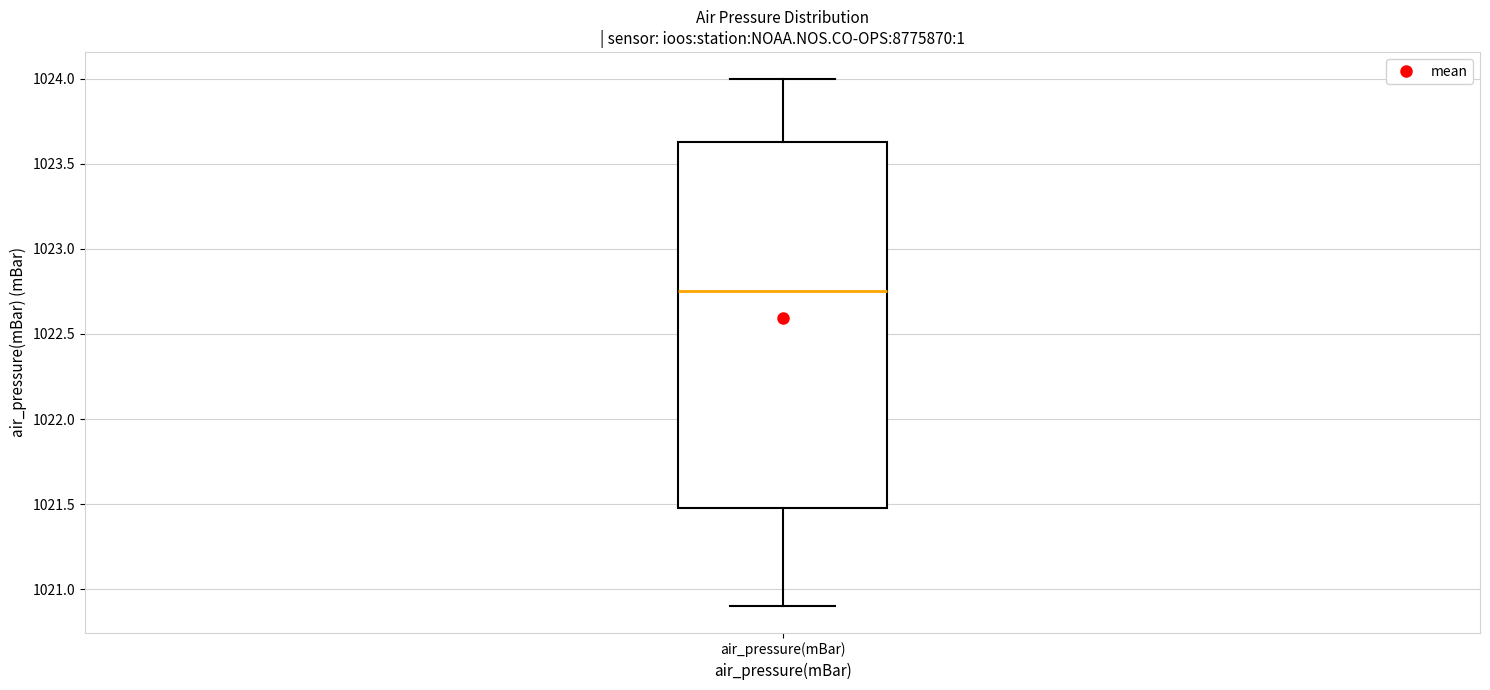

Where does the median line of the box for air_pressure(mBar) sit on the y-axis? The values are not printed on the chart, so give them approximately, as read against the axis.

1022.75